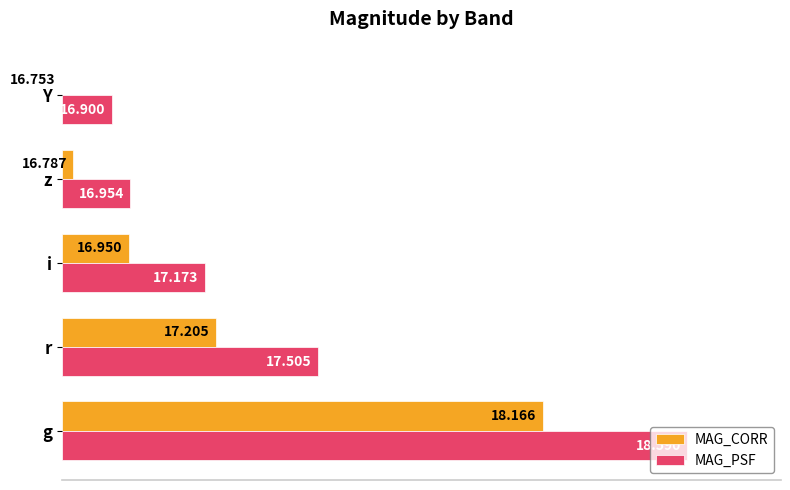

Which series has the largest total across all categories?

MAG_PSF